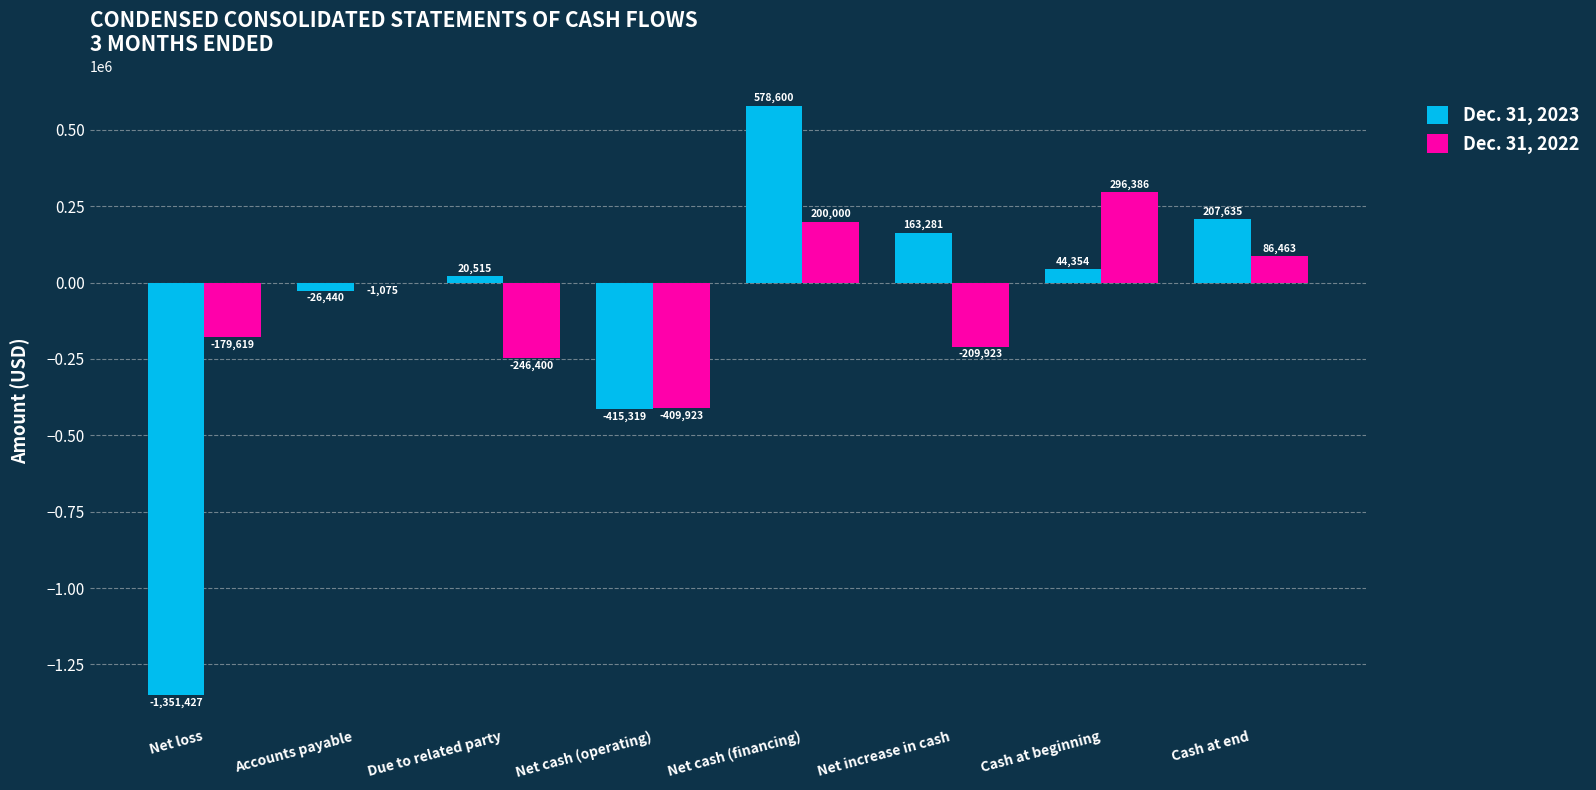

The value of Dec. 31, 2023 at Net cash (financing) is 578600. True or false?

True